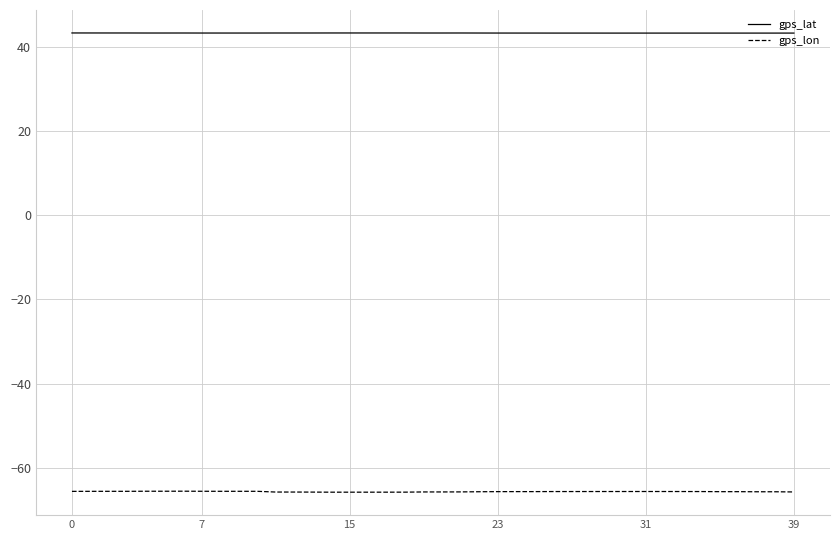

Which series has the widest spread of values?

gps_lon